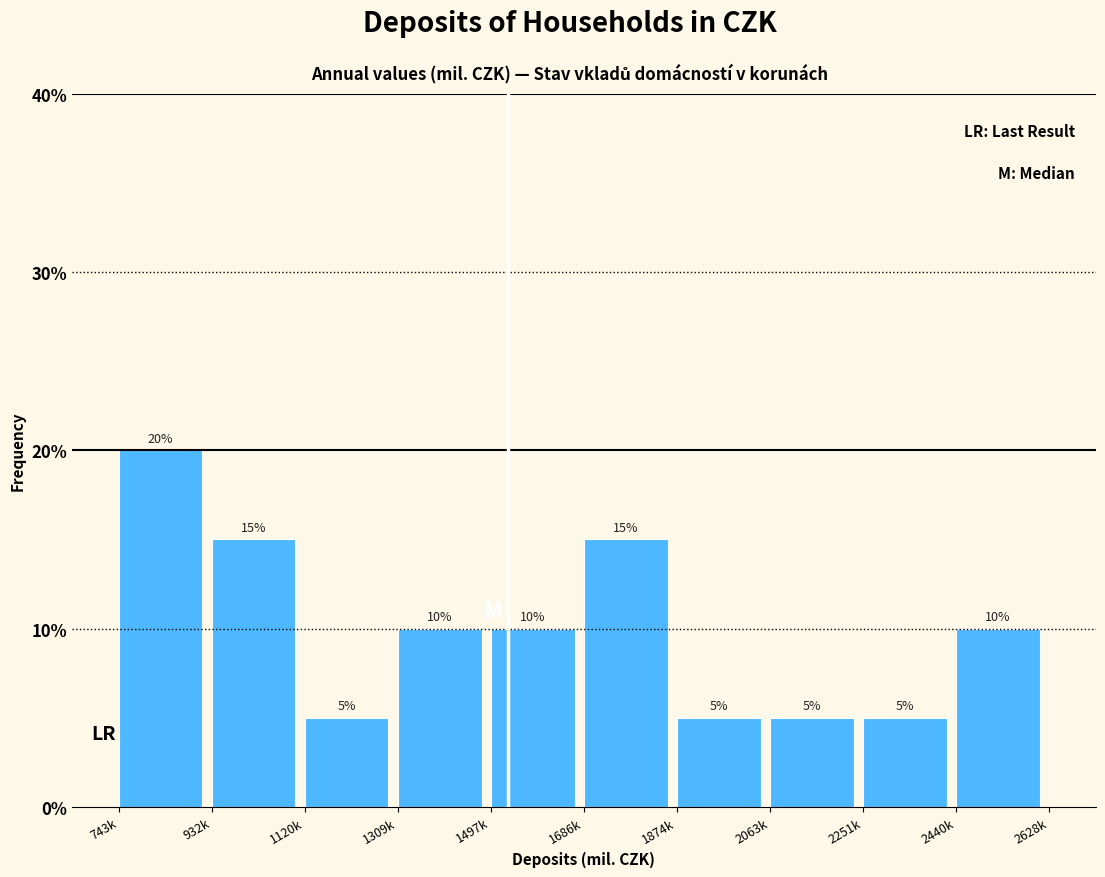

Reading left to right, transcribe all the data shown in this chart.

743k=20	932k=15	1120k=5	1309k=10	1497k=10	1686k=15	1874k=5	2063k=5	2251k=5	2440k=10